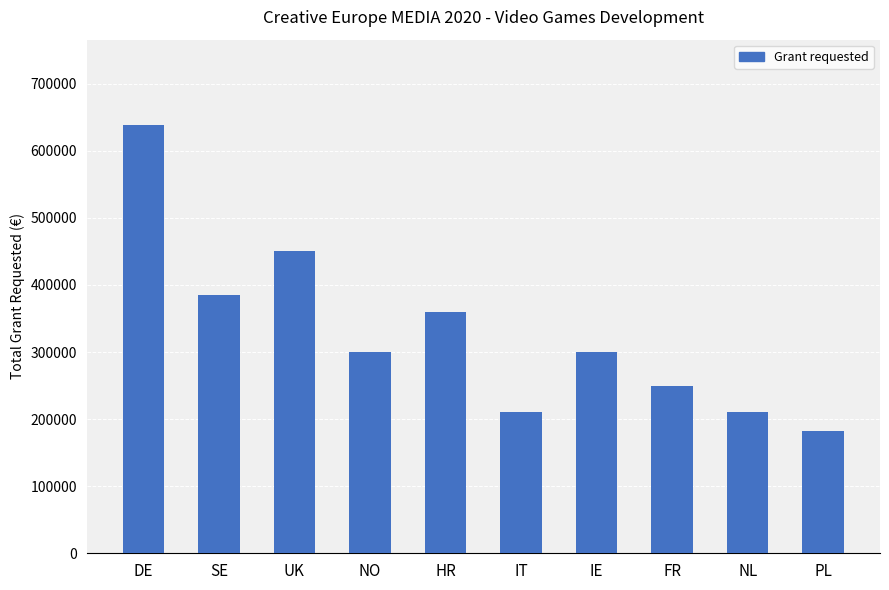

What is the minimum value shown in the chart?

183000